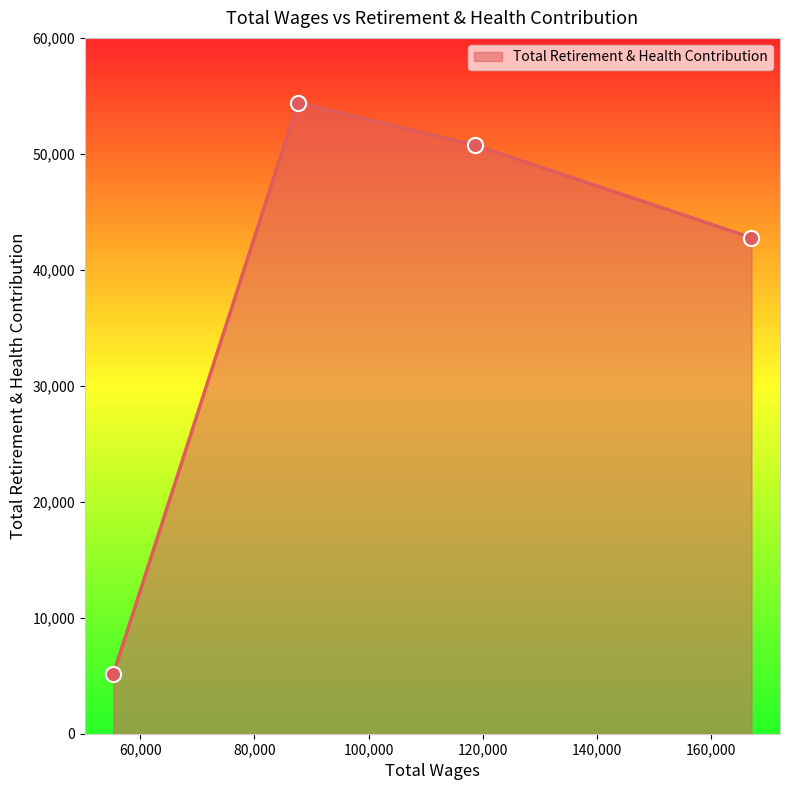

What is the maximum value shown in the chart?

54409